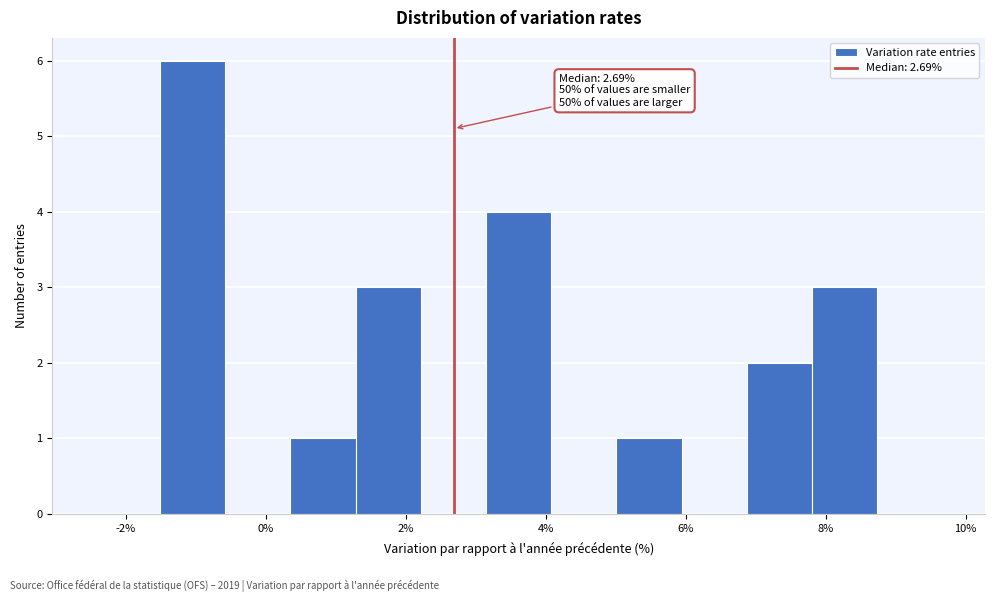

Which range on the x-axis has the tallest bar?

-1.6 to -0.6